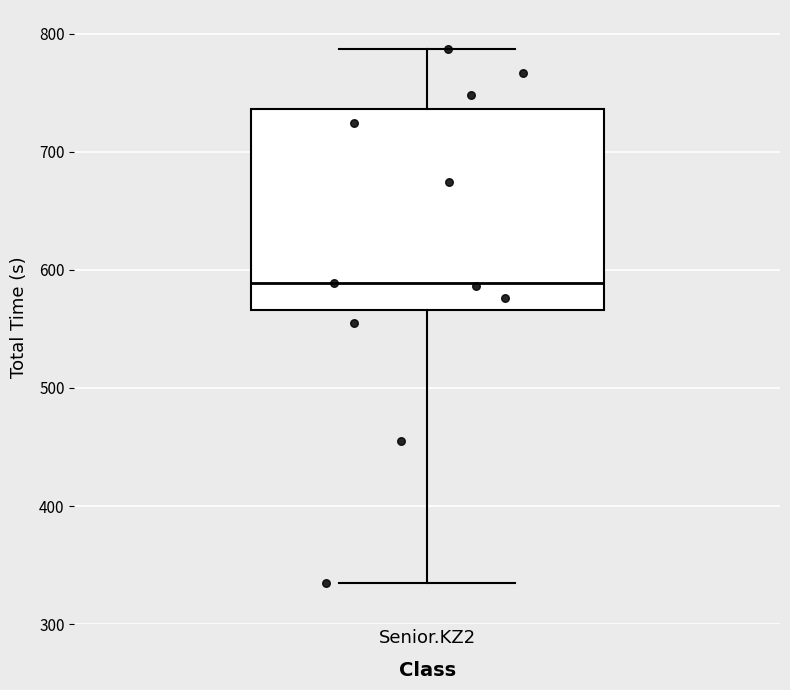

Transcribe this box plot: give where the median line is, the range the box spans, and where the two whiskers end, as read against the y-axis. The values are not printed on the chart, so give them approximately, as read against the axis.

median 590, box 570 to 740, whiskers 330 to 790